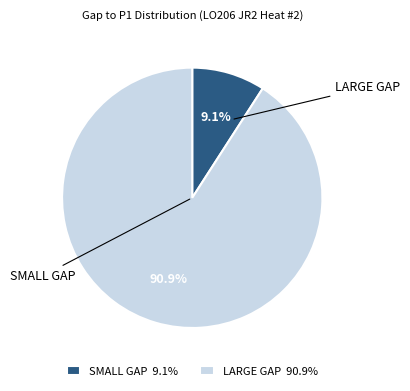

What portion of the pie excludes SMALL GAP 9.1%?

90.9%